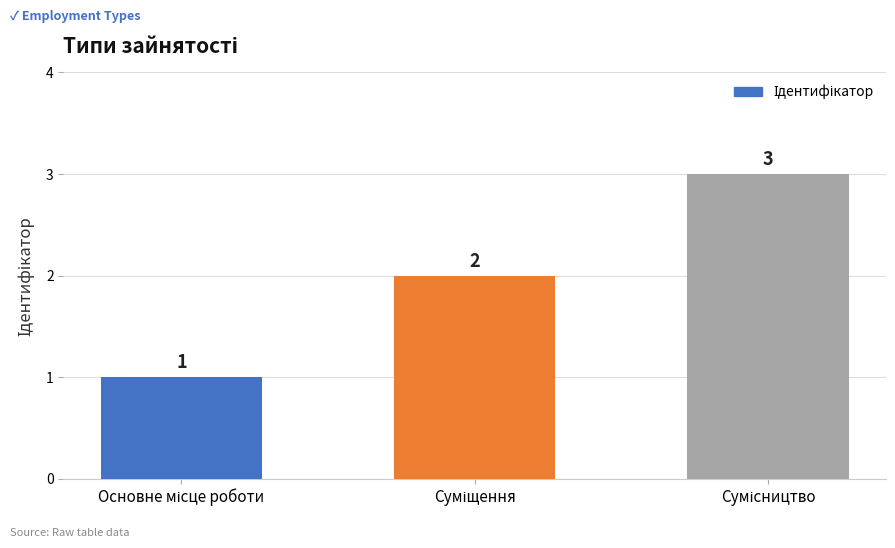

What is the value of the 2nd bar from the left?

2